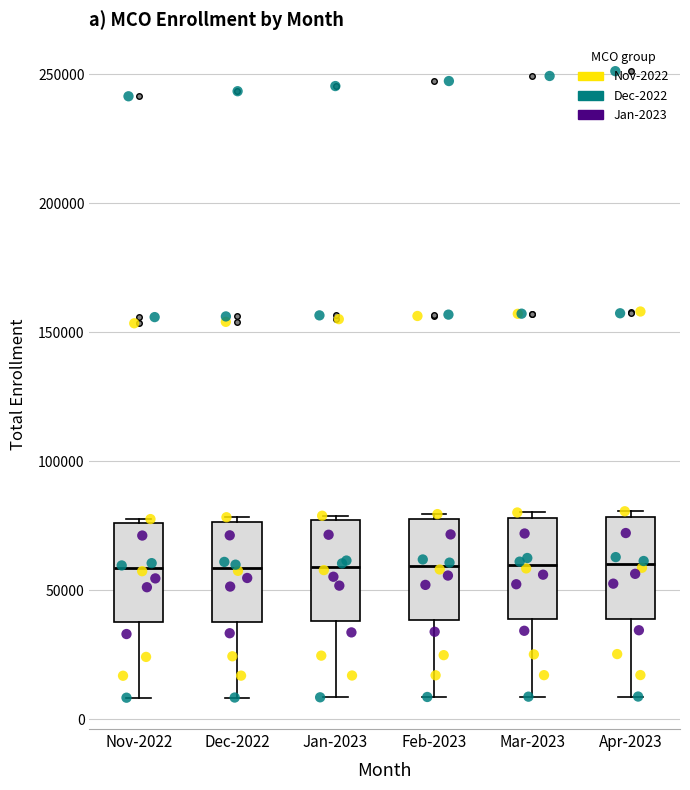

Reading left to right, transcribe this box plot: for each box, give where its median line is, the range the box spans, and where its two whiskers end, as read against the y-axis. The values are not printed on the chart, so give them approximately, as read against the axis.

Nov-2022: median 60000, box 40000 to 75000, whiskers 10000 to 80000
Dec-2022: median 60000, box 40000 to 75000, whiskers 10000 to 80000
Jan-2023: median 60000, box 40000 to 75000, whiskers 10000 to 80000
Feb-2023: median 60000, box 40000 to 80000, whiskers 10000 to 80000 (just above the box's upper edge)
Mar-2023: median 60000, box 40000 to 80000, whiskers 10000 to 80000 (just above the box's upper edge)
Apr-2023: median 60000, box 40000 to 80000, whiskers 10000 to 80000 (just above the box's upper edge)